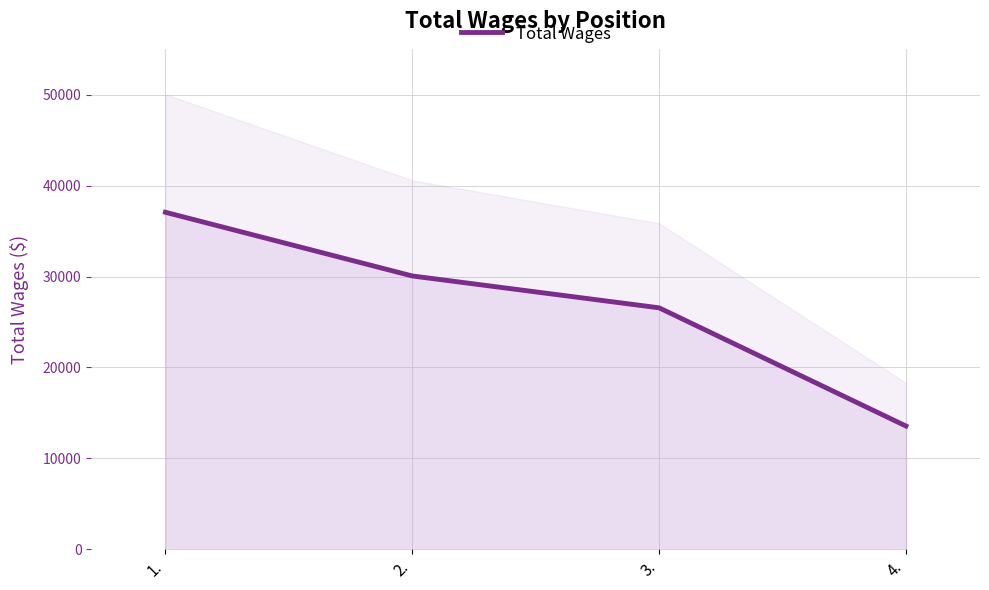

What is the change in value from 3. to 4.?

-13006